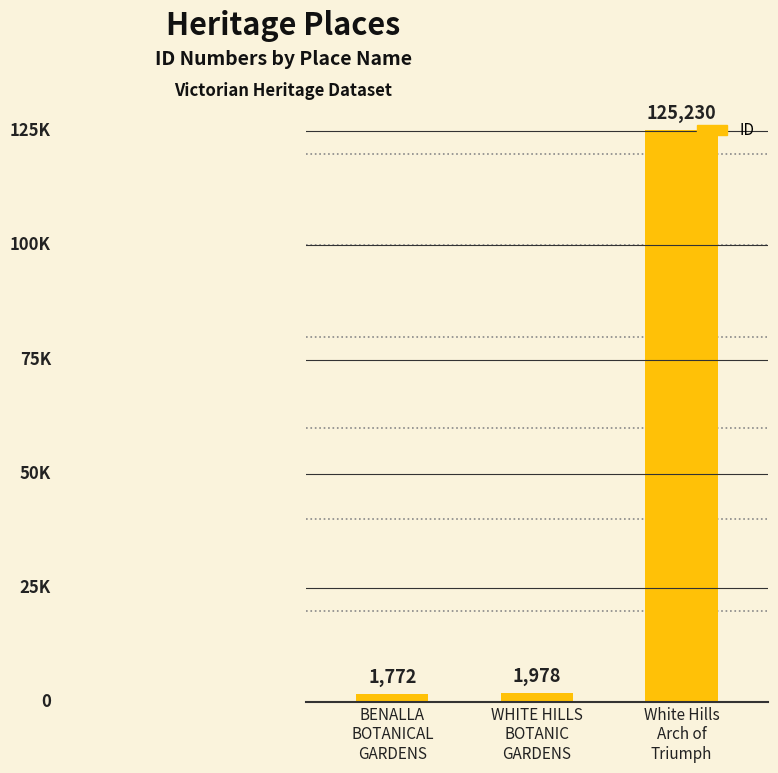

Which category has the lowest value across all series?

BENALLA
BOTANICAL
GARDENS